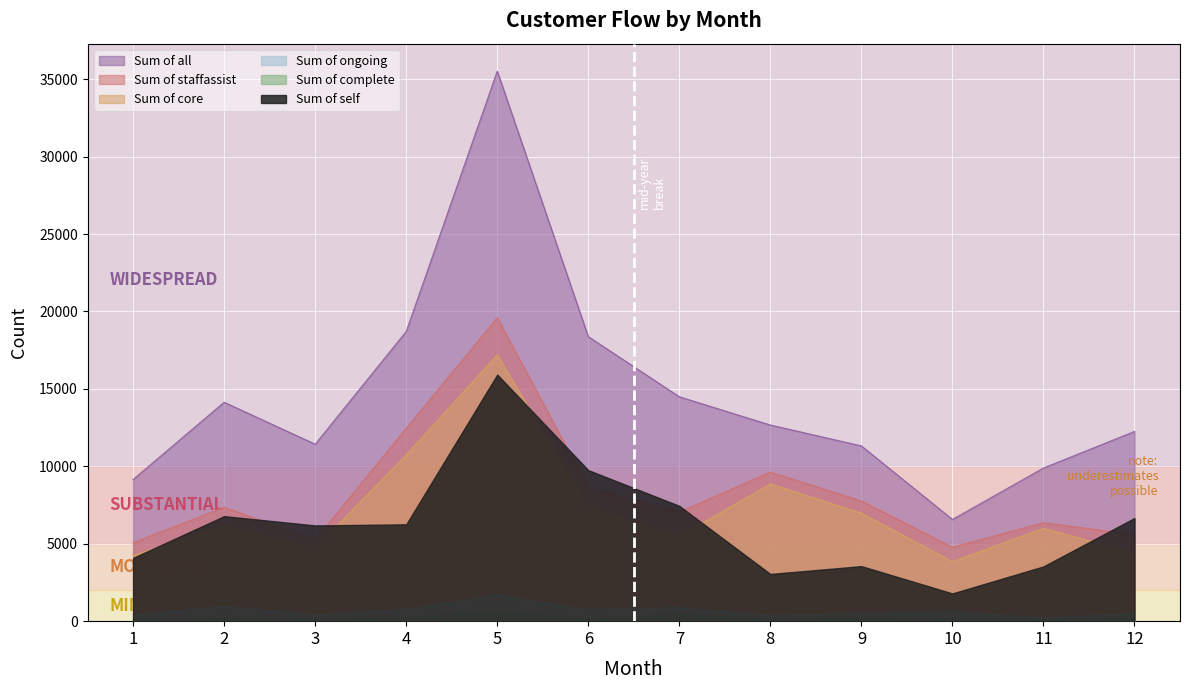

Which series has the largest range (max minus min)?

Sum of all